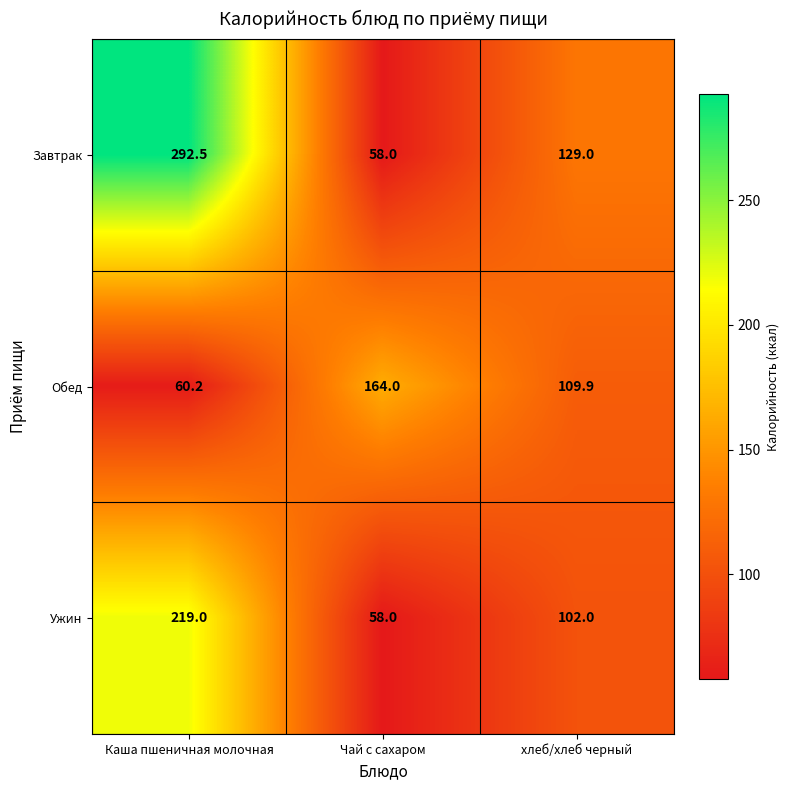

Which series has the largest range (max minus min)?

Завтрак